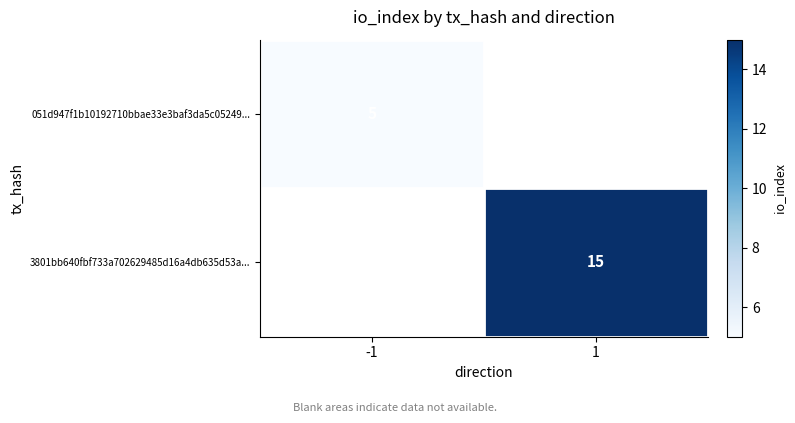

The 3801bb640fbf733a702629485d16a4db635d53a... series shows 25 at 1. True or false?

False